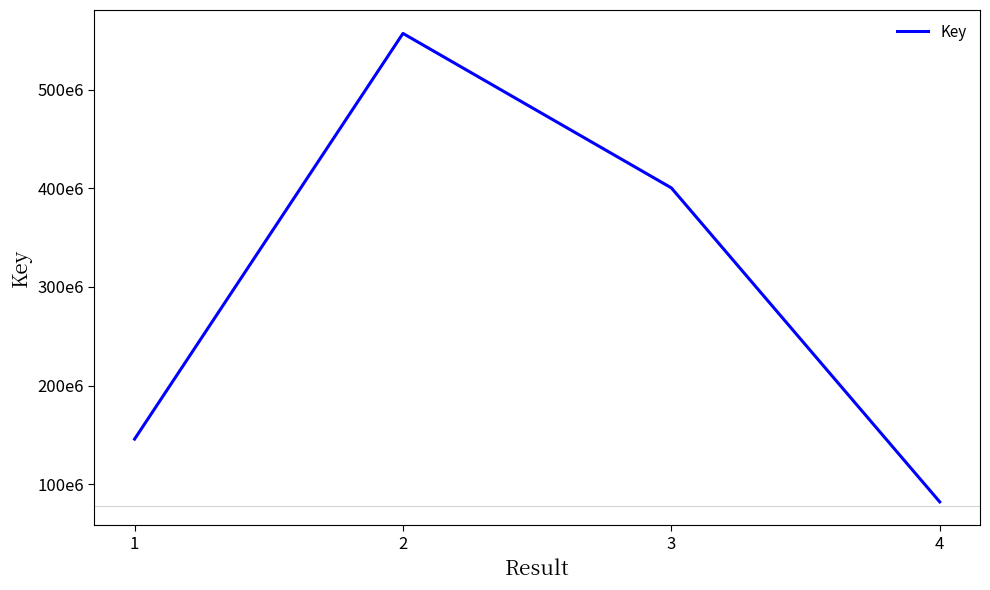

Does the chart have visible grid lines?

No